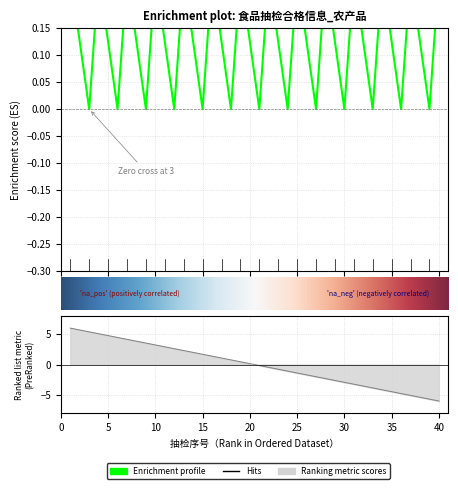

True or false: the data has more than 2 interior local peaks.

False